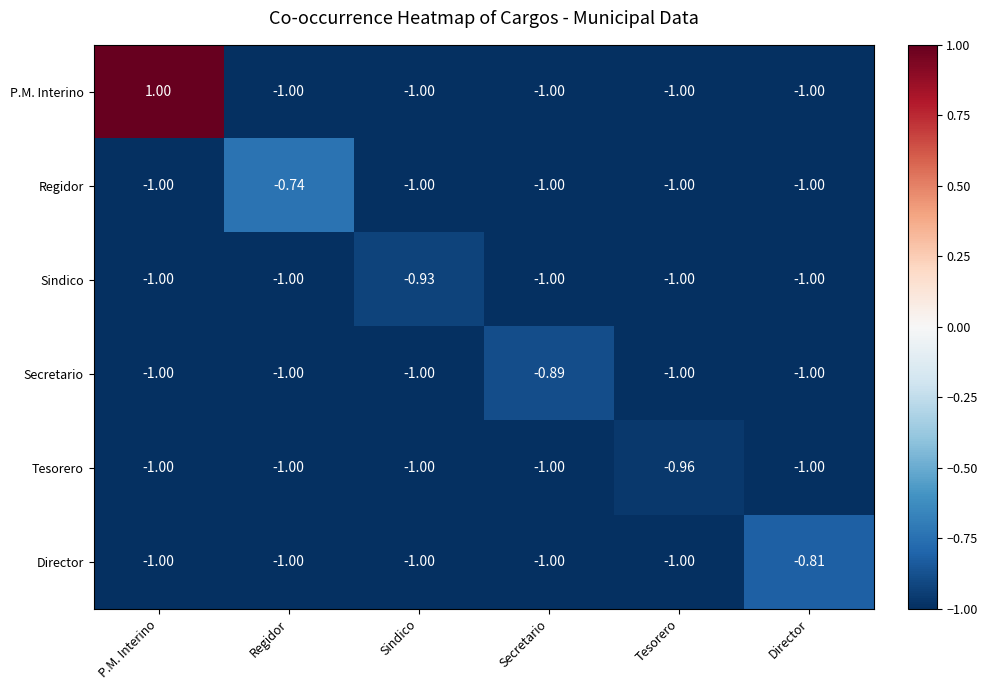

At which label is Sindico closest to 0?

Sindico